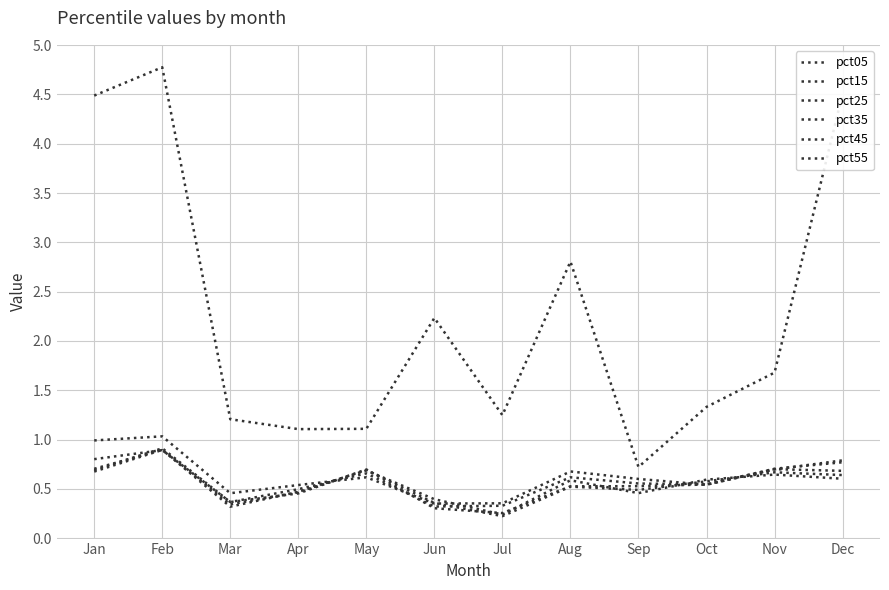

True or false: pct05 has a value of 1.4 at Jan.

False